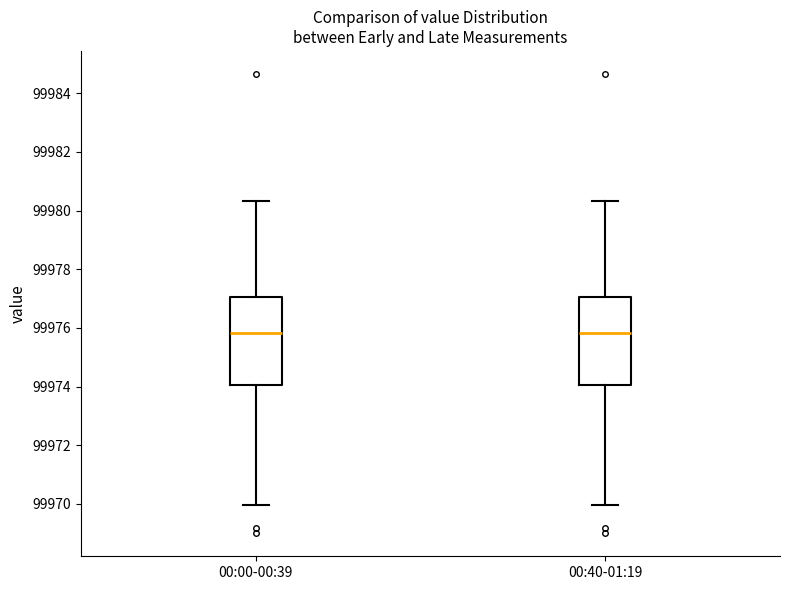

Where does the upper whisker of the box for 00:00-00:39 end on the y-axis? The values are not printed on the chart, so give them approximately, as read against the axis.

99980.4